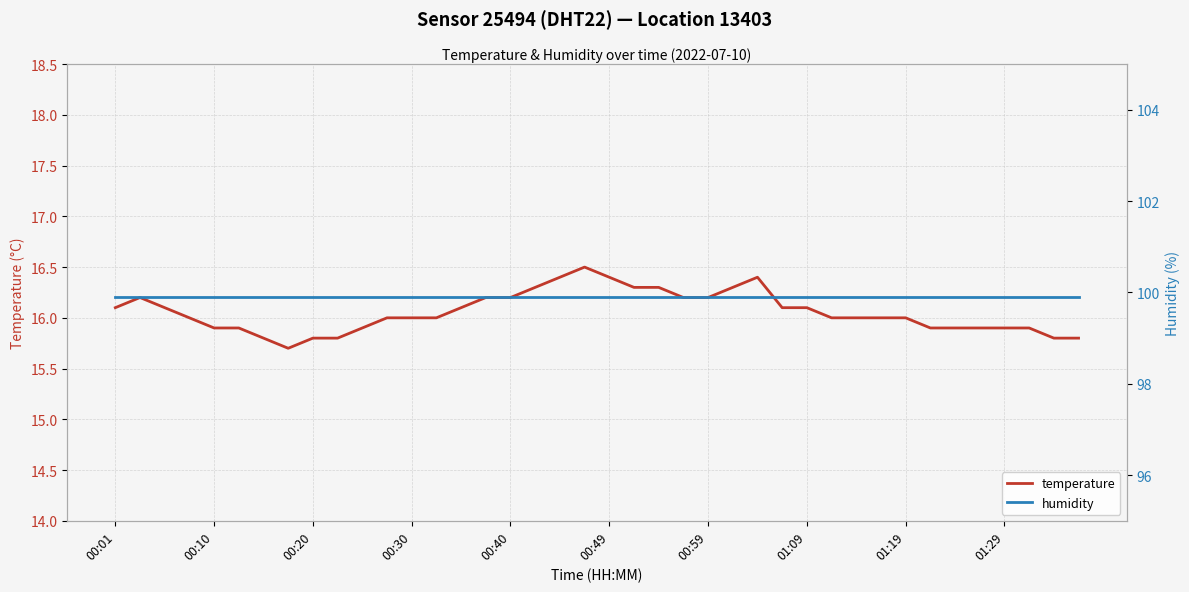

Which series has the largest range (max minus min)?

temperature